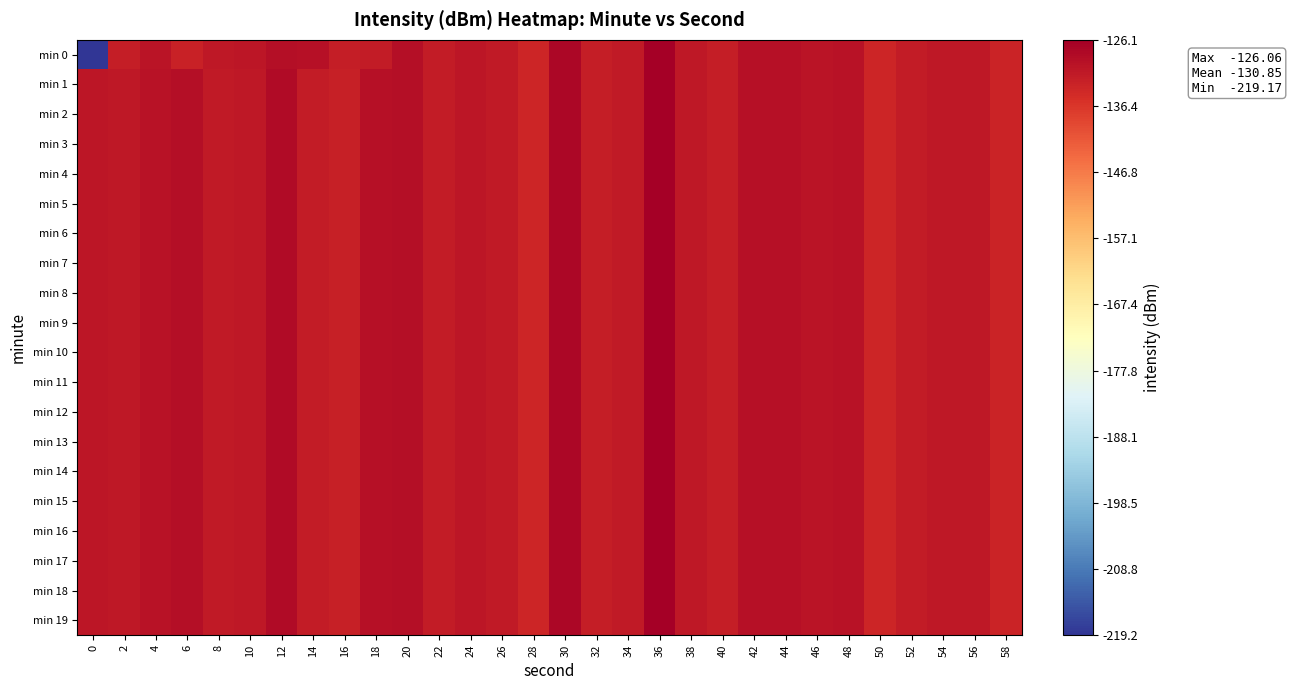

Reading left to right, transcribe all the data shown in this chart.

min 0: 0=-219.2	2=-132.1	4=-130.4	6=-132.9	8=-130.9	10=-130.7	12=-129.0	14=-129.7	16=-132.2	18=-131.8	20=-129.3	22=-131.7	24=-130.6	26=-131.3	28=-133.5	30=-127.7	32=-132.1	34=-131.2	36=-126.1	38=-131.0	40=-132.1	42=-129.5	44=-129.7	46=-130.3	48=-129.7	50=-133.4	52=-131.7	54=-130.9	56=-130.8	58=-133.2
min 1: 0=-130.6	2=-130.8	4=-129.9	6=-129.3	8=-131.3	10=-130.8	12=-128.6	14=-131.5	16=-132.6	18=-129.4	20=-129.3	22=-131.7	24=-130.6	26=-131.3	28=-133.5	30=-127.7	32=-132.1	34=-131.2	36=-126.1	38=-131.0	40=-132.1	42=-129.5	44=-129.7	46=-130.3	48=-129.7	50=-133.4	52=-131.7	54=-130.9	56=-130.8	58=-133.2
min 2: 0=-130.6	2=-130.8	4=-129.9	6=-129.3	8=-131.3	10=-130.8	12=-128.6	14=-131.5	16=-132.6	18=-129.4	20=-129.3	22=-131.7	24=-130.6	26=-131.3	28=-133.5	30=-127.7	32=-132.1	34=-131.2	36=-126.1	38=-131.0	40=-132.1	42=-129.5	44=-129.7	46=-130.3	48=-129.7	50=-133.4	52=-131.7	54=-130.9	56=-130.8	58=-133.2
min 3: 0=-130.6	2=-130.8	4=-129.9	6=-129.3	8=-131.3	10=-130.8	12=-128.6	14=-131.5	16=-132.6	18=-129.4	20=-129.3	22=-131.7	24=-130.6	26=-131.3	28=-133.5	30=-127.7	32=-132.1	34=-131.2	36=-126.1	38=-131.0	40=-132.1	42=-129.5	44=-129.7	46=-130.3	48=-129.7	50=-133.4	52=-131.7	54=-130.9	56=-130.8	58=-133.2
min 4: 0=-130.6	2=-130.8	4=-129.9	6=-129.3	8=-131.3	10=-130.8	12=-128.6	14=-131.5	16=-132.6	18=-129.4	20=-129.3	22=-131.7	24=-130.6	26=-131.3	28=-133.5	30=-127.7	32=-132.1	34=-131.2	36=-126.1	38=-131.0	40=-132.1	42=-129.5	44=-129.7	46=-130.3	48=-129.7	50=-133.4	52=-131.7	54=-130.9	56=-130.8	58=-133.2
min 5: 0=-130.6	2=-130.8	4=-129.9	6=-129.3	8=-131.3	10=-130.8	12=-128.6	14=-131.5	16=-132.6	18=-129.4	20=-129.3	22=-131.7	24=-130.6	26=-131.3	28=-133.5	30=-127.7	32=-132.1	34=-131.2	36=-126.1	38=-131.0	40=-132.1	42=-129.5	44=-129.7	46=-130.3	48=-129.7	50=-133.4	52=-131.7	54=-130.9	56=-130.8	58=-133.2
min 6: 0=-130.6	2=-130.8	4=-129.9	6=-129.3	8=-131.3	10=-130.8	12=-128.6	14=-131.5	16=-132.6	18=-129.4	20=-129.3	22=-131.7	24=-130.6	26=-131.3	28=-133.5	30=-127.7	32=-132.1	34=-131.2	36=-126.1	38=-131.0	40=-132.1	42=-129.5	44=-129.7	46=-130.3	48=-129.7	50=-133.4	52=-131.7	54=-130.9	56=-130.8	58=-133.2
min 7: 0=-130.6	2=-130.8	4=-129.9	6=-129.3	8=-131.3	10=-130.8	12=-128.6	14=-131.5	16=-132.6	18=-129.4	20=-129.3	22=-131.7	24=-130.6	26=-131.3	28=-133.5	30=-127.7	32=-132.1	34=-131.2	36=-126.1	38=-131.0	40=-132.1	42=-129.5	44=-129.7	46=-130.3	48=-129.7	50=-133.4	52=-131.7	54=-130.9	56=-130.8	58=-133.2
min 8: 0=-130.6	2=-130.8	4=-129.9	6=-129.3	8=-131.3	10=-130.8	12=-128.6	14=-131.5	16=-132.6	18=-129.4	20=-129.3	22=-131.7	24=-130.6	26=-131.3	28=-133.5	30=-127.7	32=-132.1	34=-131.2	36=-126.1	38=-131.0	40=-132.1	42=-129.5	44=-129.7	46=-130.3	48=-129.7	50=-133.4	52=-131.7	54=-130.9	56=-130.8	58=-133.2
min 9: 0=-130.6	2=-130.8	4=-129.9	6=-129.3	8=-131.3	10=-130.8	12=-128.6	14=-131.5	16=-132.6	18=-129.4	20=-129.3	22=-131.7	24=-130.6	26=-131.3	28=-133.5	30=-127.7	32=-132.1	34=-131.2	36=-126.1	38=-131.0	40=-132.1	42=-129.5	44=-129.7	46=-130.3	48=-129.7	50=-133.4	52=-131.7	54=-130.9	56=-130.8	58=-133.2
min 10: 0=-130.6	2=-130.8	4=-129.9	6=-129.3	8=-131.3	10=-130.8	12=-128.6	14=-131.5	16=-132.6	18=-129.4	20=-129.3	22=-131.7	24=-130.6	26=-131.3	28=-133.5	30=-127.7	32=-132.1	34=-131.2	36=-126.1	38=-131.0	40=-132.1	42=-129.5	44=-129.7	46=-130.3	48=-129.7	50=-133.4	52=-131.7	54=-130.9	56=-130.8	58=-133.2
min 11: 0=-130.6	2=-130.8	4=-129.9	6=-129.3	8=-131.3	10=-130.8	12=-128.6	14=-131.5	16=-132.6	18=-129.4	20=-129.3	22=-131.7	24=-130.6	26=-131.3	28=-133.5	30=-127.7	32=-132.1	34=-131.2	36=-126.1	38=-131.0	40=-132.1	42=-129.5	44=-129.7	46=-130.3	48=-129.7	50=-133.4	52=-131.7	54=-130.9	56=-130.8	58=-133.2
min 12: 0=-130.6	2=-130.8	4=-129.9	6=-129.3	8=-131.3	10=-130.8	12=-128.6	14=-131.5	16=-132.6	18=-129.4	20=-129.3	22=-131.7	24=-130.6	26=-131.3	28=-133.5	30=-127.7	32=-132.1	34=-131.2	36=-126.1	38=-131.0	40=-132.1	42=-129.5	44=-129.7	46=-130.3	48=-129.7	50=-133.4	52=-131.7	54=-130.9	56=-130.8	58=-133.2
min 13: 0=-130.6	2=-130.8	4=-129.9	6=-129.3	8=-131.3	10=-130.8	12=-128.6	14=-131.5	16=-132.6	18=-129.4	20=-129.3	22=-131.7	24=-130.6	26=-131.3	28=-133.5	30=-127.7	32=-132.1	34=-131.2	36=-126.1	38=-131.0	40=-132.1	42=-129.5	44=-129.7	46=-130.3	48=-129.7	50=-133.4	52=-131.7	54=-130.9	56=-130.8	58=-133.2
min 14: 0=-130.6	2=-130.8	4=-129.9	6=-129.3	8=-131.3	10=-130.8	12=-128.6	14=-131.5	16=-132.6	18=-129.4	20=-129.3	22=-131.7	24=-130.6	26=-131.3	28=-133.5	30=-127.7	32=-132.1	34=-131.2	36=-126.1	38=-131.0	40=-132.1	42=-129.5	44=-129.7	46=-130.3	48=-129.7	50=-133.4	52=-131.7	54=-130.9	56=-130.8	58=-133.2
min 15: 0=-130.6	2=-130.8	4=-129.9	6=-129.3	8=-131.3	10=-130.8	12=-128.6	14=-131.5	16=-132.6	18=-129.4	20=-129.3	22=-131.7	24=-130.6	26=-131.3	28=-133.5	30=-127.7	32=-132.1	34=-131.2	36=-126.1	38=-131.0	40=-132.1	42=-129.5	44=-129.7	46=-130.3	48=-129.7	50=-133.4	52=-131.7	54=-130.9	56=-130.8	58=-133.2
min 16: 0=-130.6	2=-130.8	4=-129.9	6=-129.3	8=-131.3	10=-130.8	12=-128.6	14=-131.5	16=-132.6	18=-129.4	20=-129.3	22=-131.7	24=-130.6	26=-131.3	28=-133.5	30=-127.7	32=-132.1	34=-131.2	36=-126.1	38=-131.0	40=-132.1	42=-129.5	44=-129.7	46=-130.3	48=-129.7	50=-133.4	52=-131.7	54=-130.9	56=-130.8	58=-133.2
min 17: 0=-130.6	2=-130.8	4=-129.9	6=-129.3	8=-131.3	10=-130.8	12=-128.6	14=-131.5	16=-132.6	18=-129.4	20=-129.3	22=-131.7	24=-130.6	26=-131.3	28=-133.5	30=-127.7	32=-132.1	34=-131.2	36=-126.1	38=-131.0	40=-132.1	42=-129.5	44=-129.7	46=-130.3	48=-129.7	50=-133.4	52=-131.7	54=-130.9	56=-130.8	58=-133.2
min 18: 0=-130.6	2=-130.8	4=-129.9	6=-129.3	8=-131.3	10=-130.8	12=-128.6	14=-131.5	16=-132.6	18=-129.4	20=-129.3	22=-131.7	24=-130.6	26=-131.3	28=-133.5	30=-127.7	32=-132.1	34=-131.2	36=-126.1	38=-131.0	40=-132.1	42=-129.5	44=-129.7	46=-130.3	48=-129.7	50=-133.4	52=-131.7	54=-130.9	56=-130.8	58=-133.2
min 19: 0=-130.6	2=-130.8	4=-129.9	6=-129.3	8=-131.3	10=-130.8	12=-128.6	14=-131.5	16=-132.6	18=-129.4	20=-129.3	22=-131.7	24=-130.6	26=-131.3	28=-133.5	30=-127.7	32=-132.1	34=-131.2	36=-126.1	38=-131.0	40=-132.1	42=-129.5	44=-129.7	46=-130.3	48=-129.7	50=-133.4	52=-131.7	54=-130.9	56=-130.8	58=-133.2